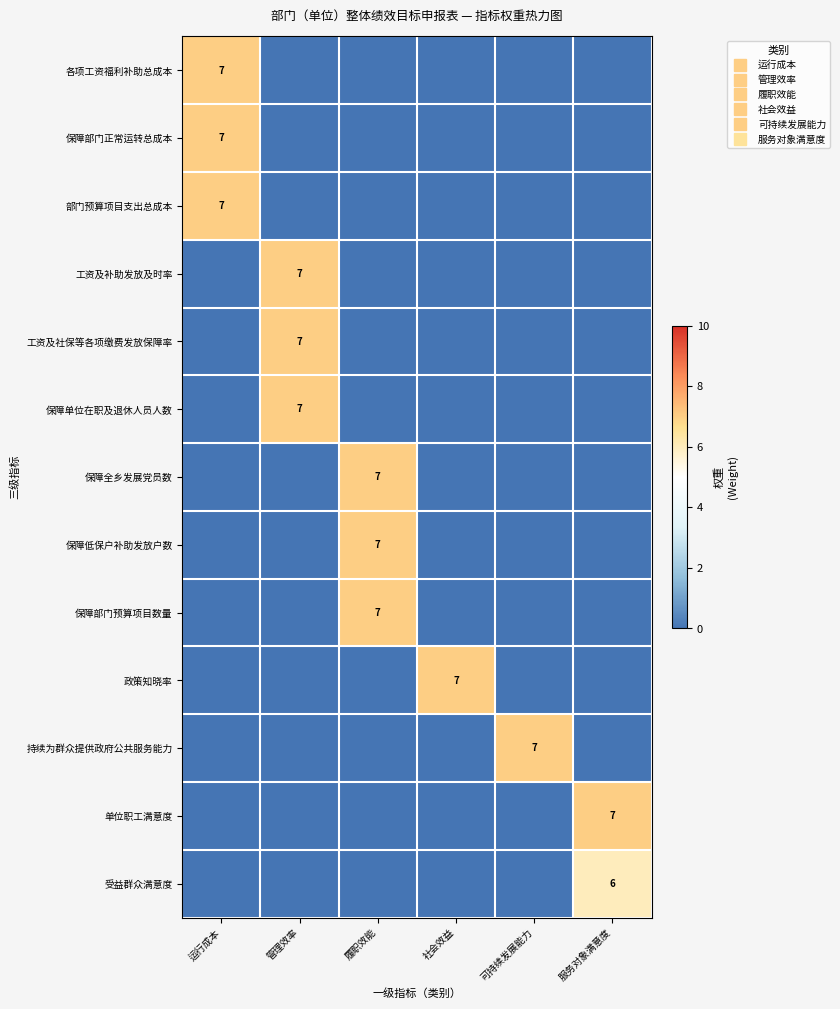

Is the value of 受益群众满意度 at 可持续发展能力 greater than the value of 工资及社保等各项缴费发放保障率 at 服务对象满意度?

No